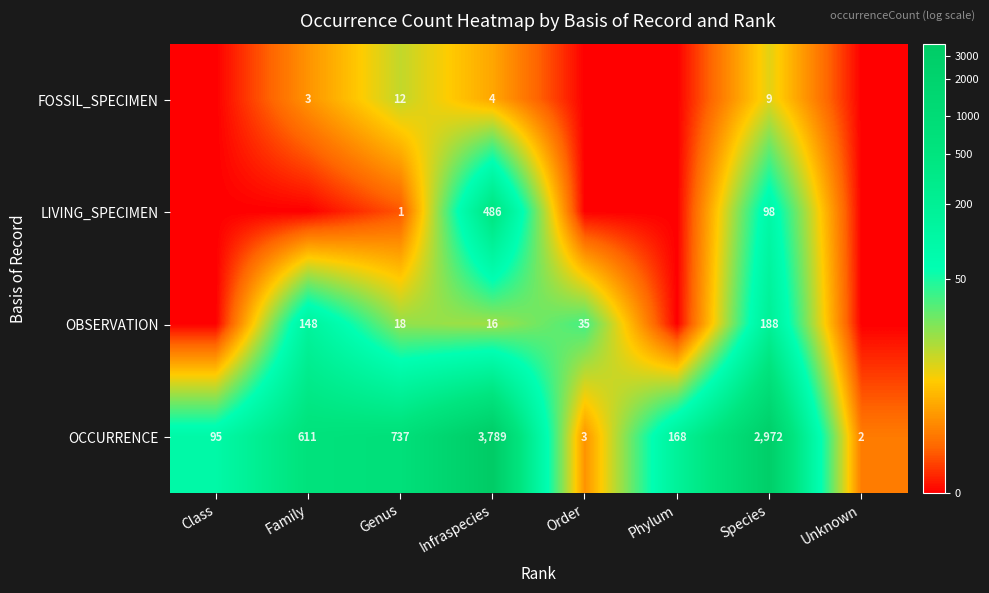

What is the difference between the highest and lowest values at Infraspecies?

3785